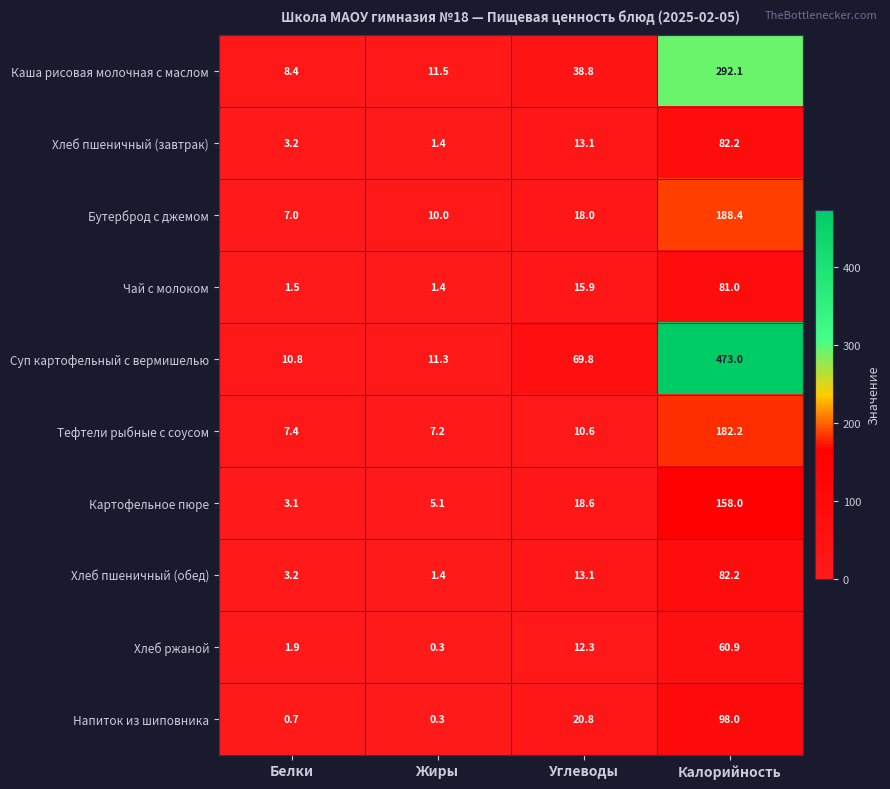

List the labels in order of Чай с молоком value, smallest first.

Жиры, Белки, Углеводы, Калорийность